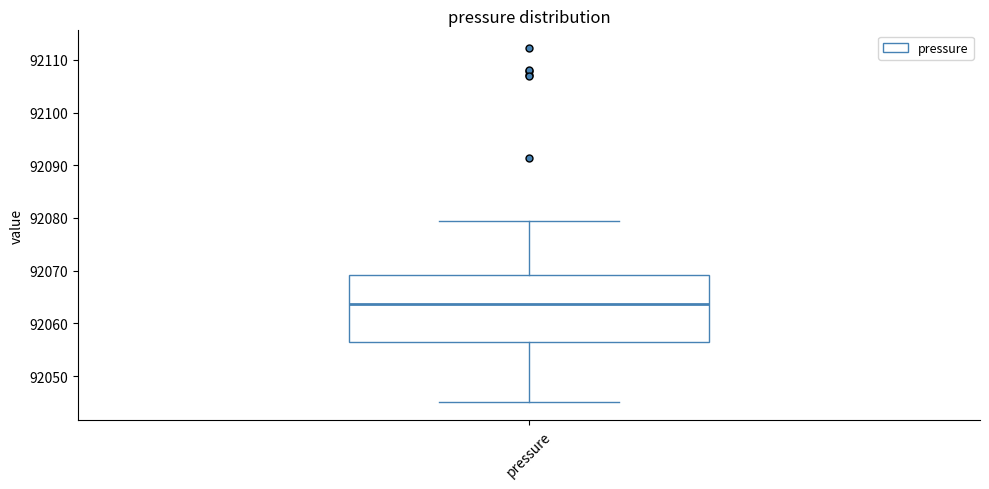

Transcribe this box plot: give where the median line is, the range the box spans, and where the two whiskers end, as read against the y-axis. The values are not printed on the chart, so give them approximately, as read against the axis.

median 92064, box 92056 to 92069, whiskers 92045 to 92079